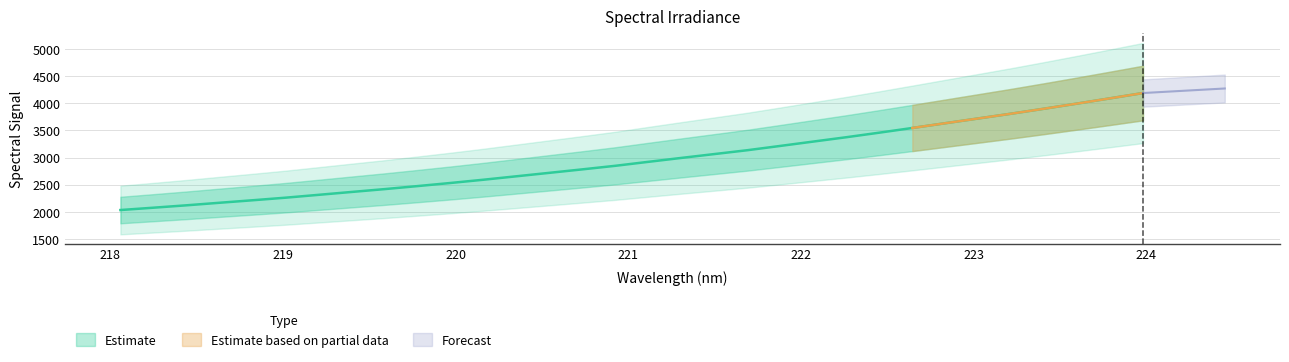

The chart shows a value of 2994.2 at 221.3083. True or false?

True